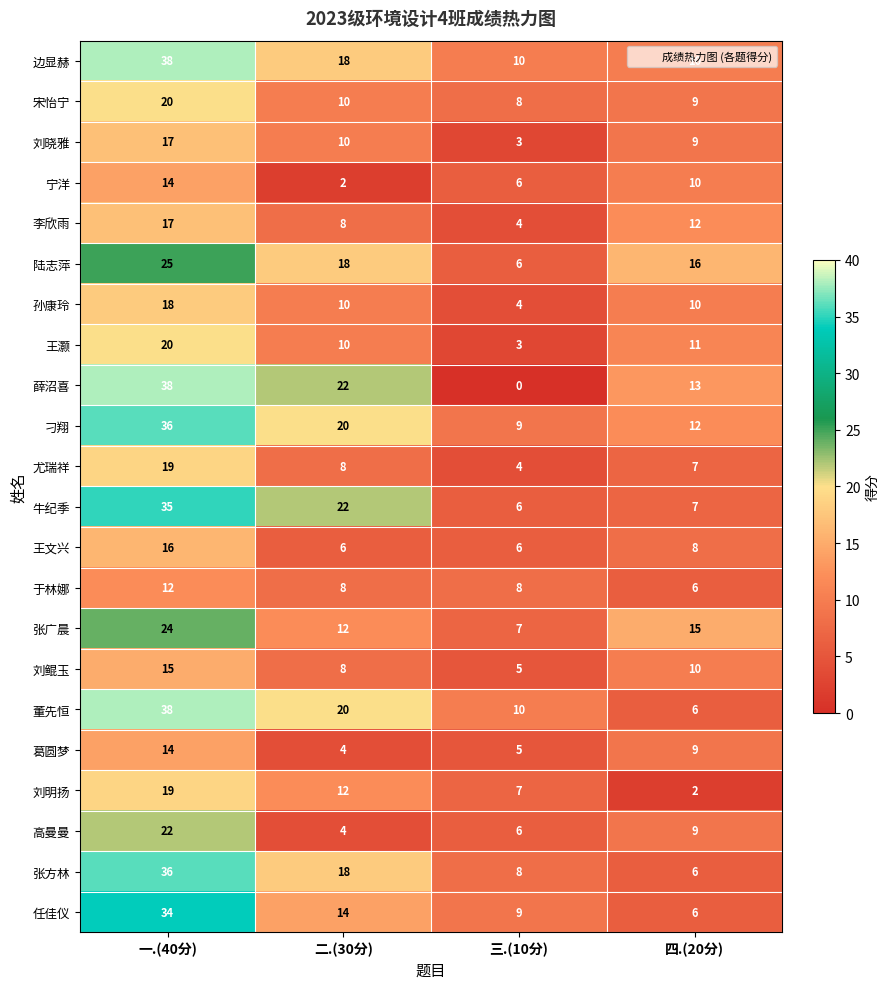

Is it true that 刘鲲玉 equals 15 at 一.(40分)?

True